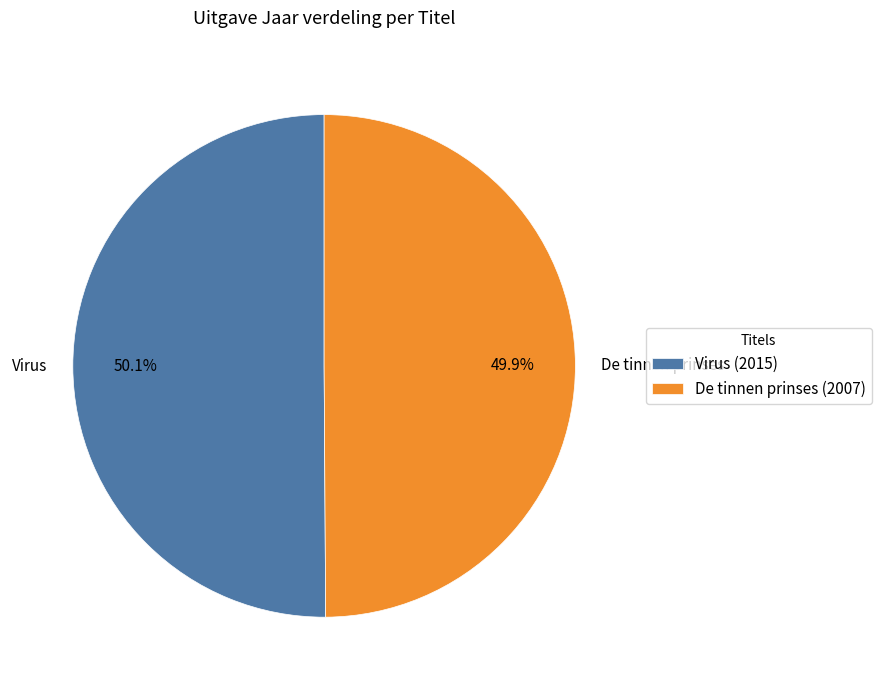

Does any single category account for the majority?

Yes